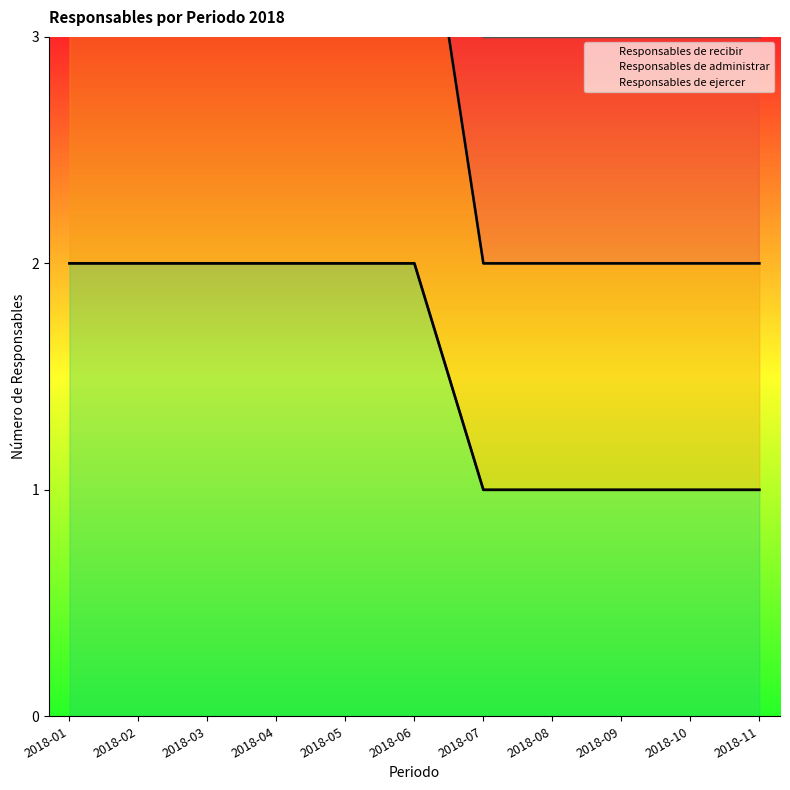

Which category has the highest value in the Responsables de administrar series?

2018-01